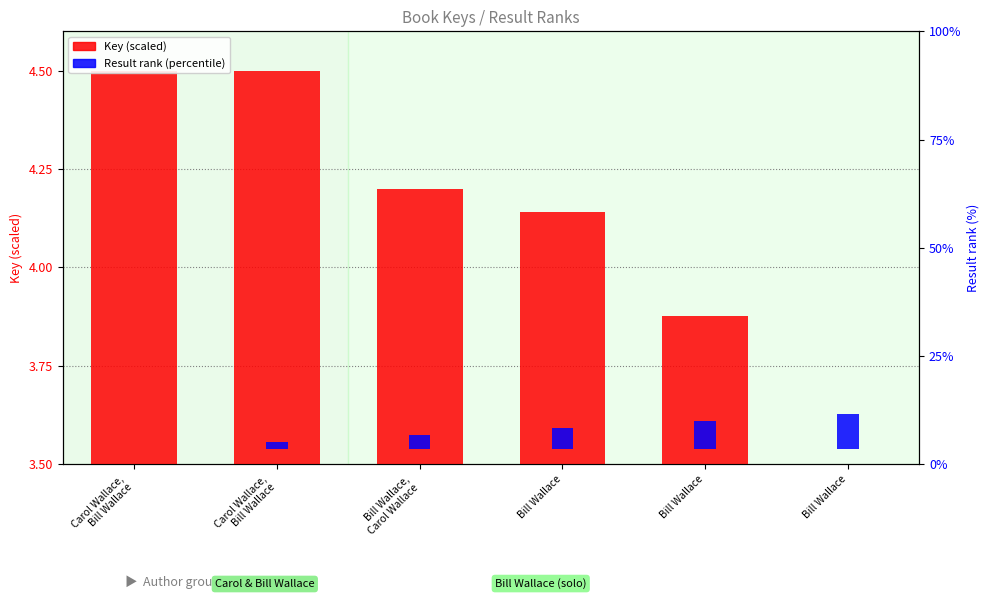

How many data points in Key (scaled) are above 0?

5